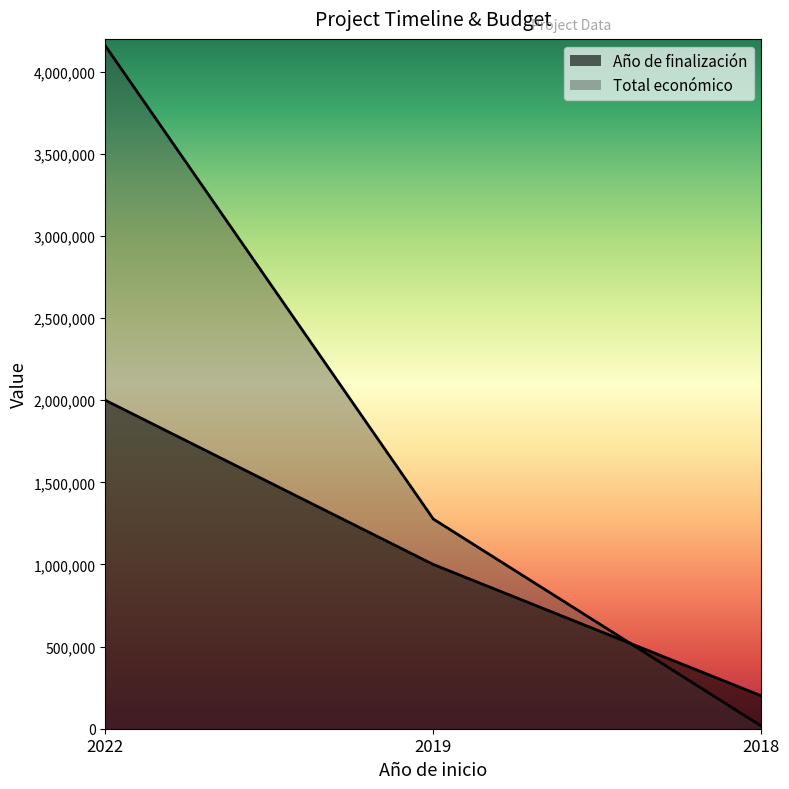

What is the difference between the Total económico values at 2018 and 2022?

4142395